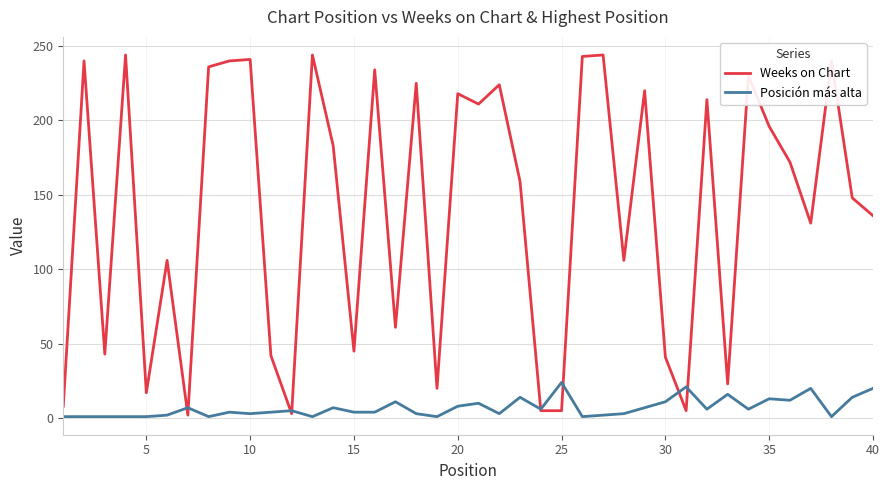

Which series has the largest total across all categories?

Weeks on Chart